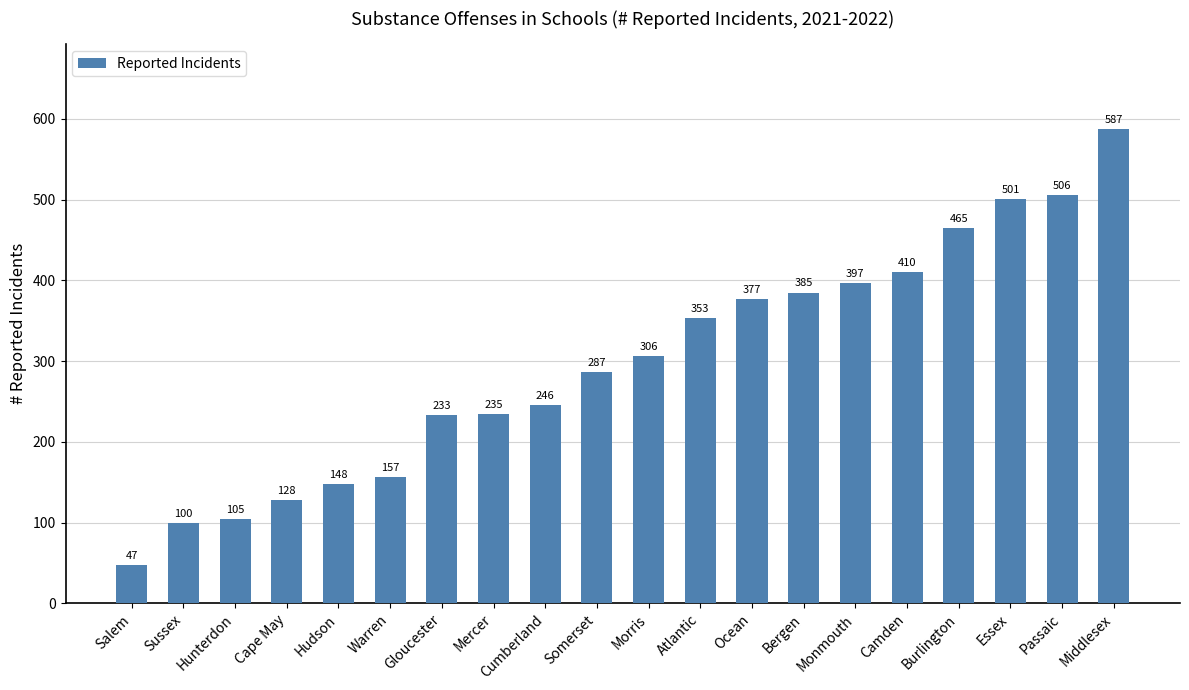

What is the sum of the values at Sussex and Burlington?

565